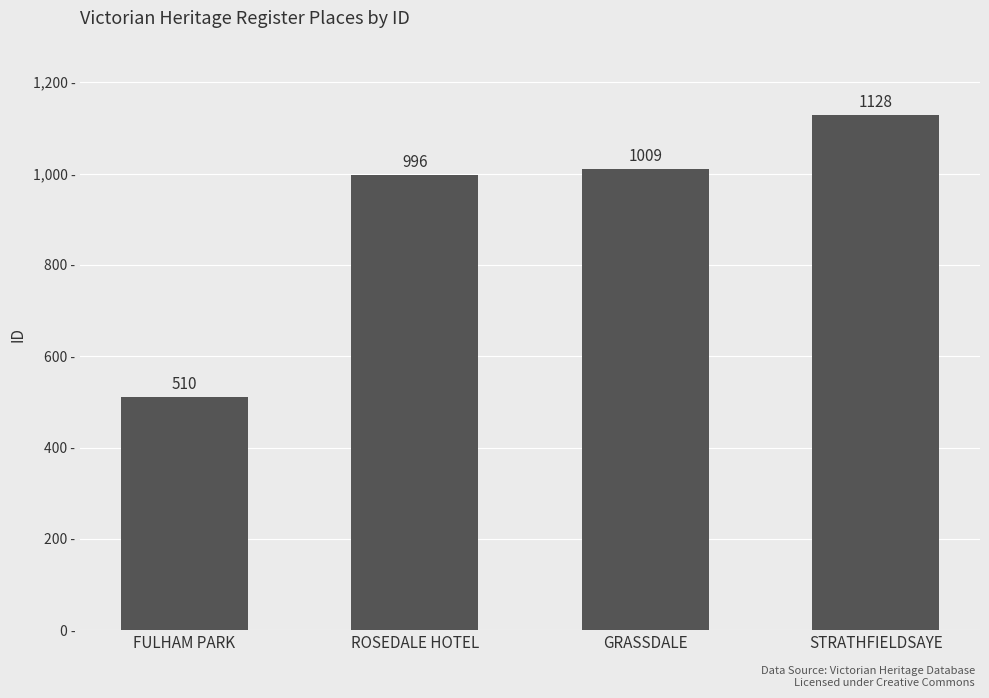

At which category does the chart reach its minimum across all series?

FULHAM PARK